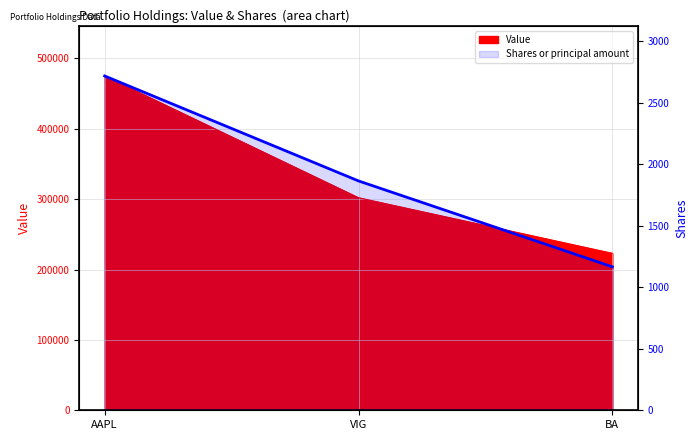

What is the label of the 1st point from the left?

AAPL